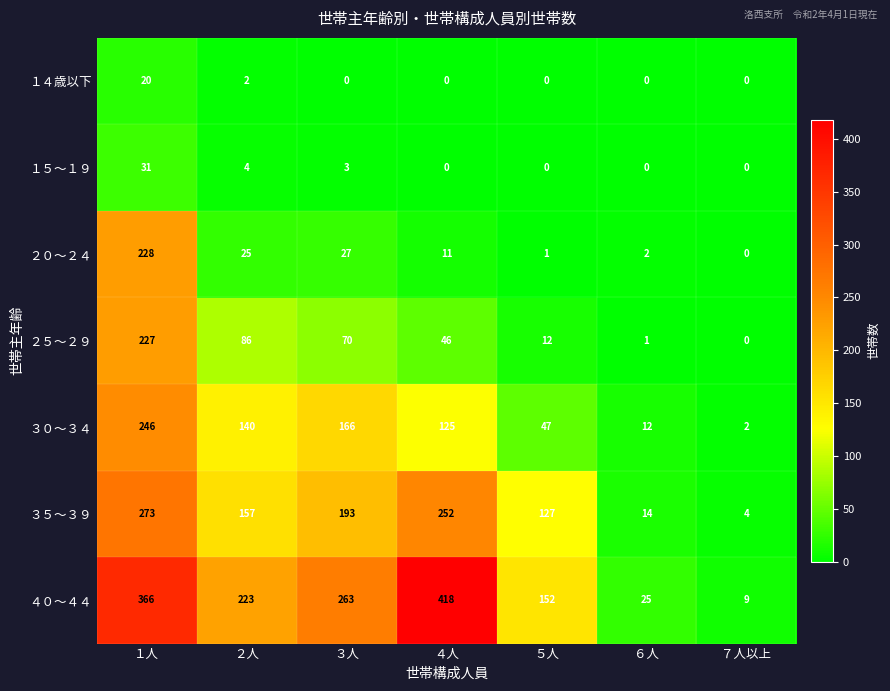

Is the value of １５～１９ at １人 greater than the value of ２０～２４ at ６人?

Yes